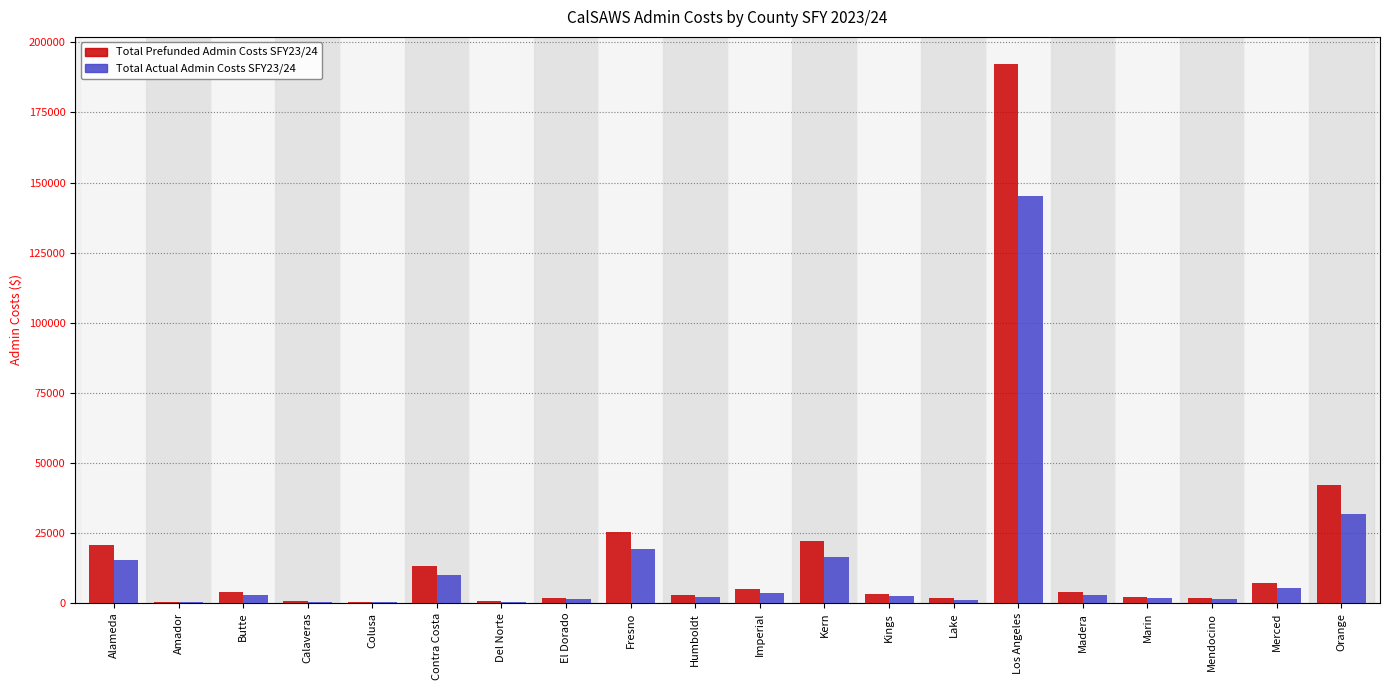

At which label does Total Prefunded Admin Costs SFY23/24 reach its peak?

Los Angeles